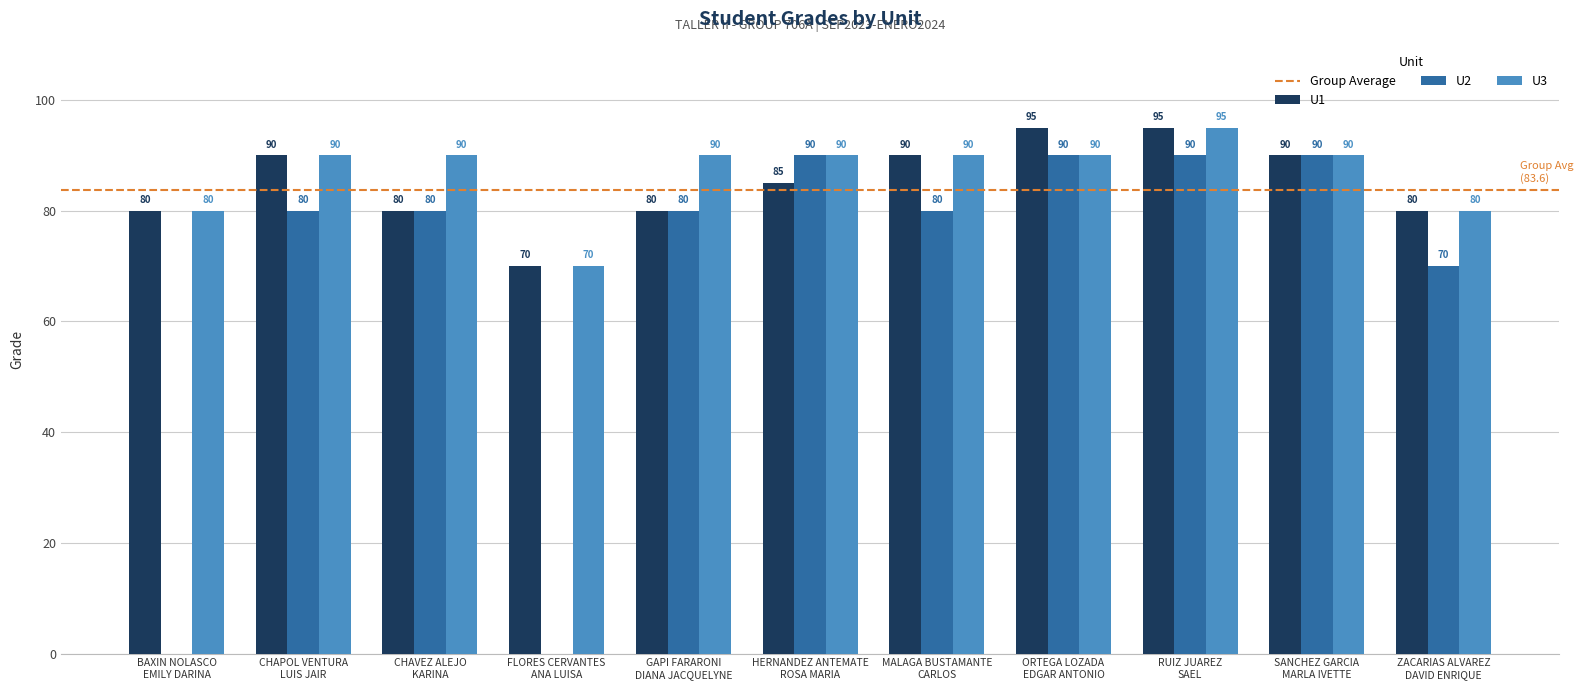

How many distinct data groups are displayed?

3